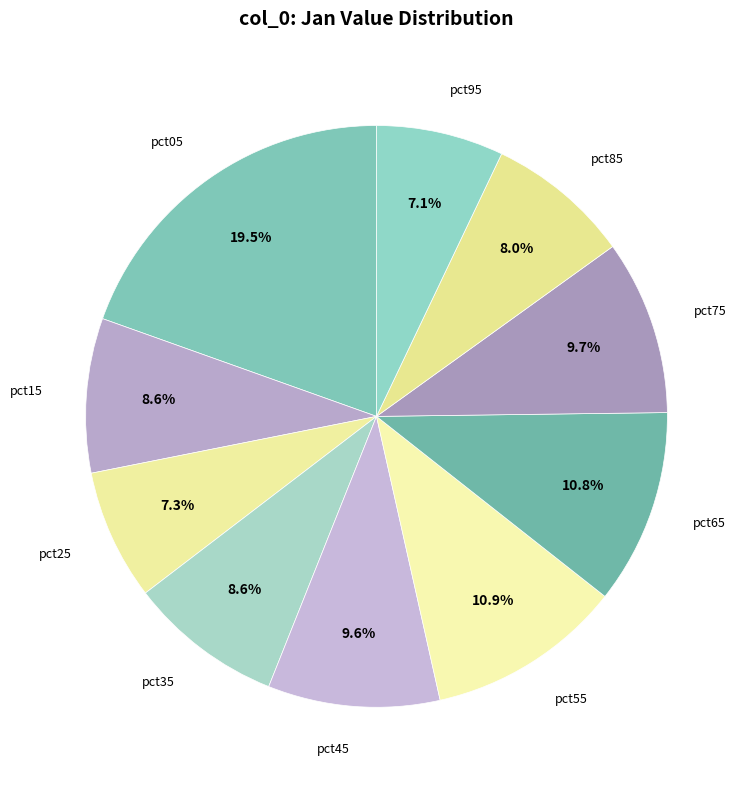

Count the number of slices in the pie.

10